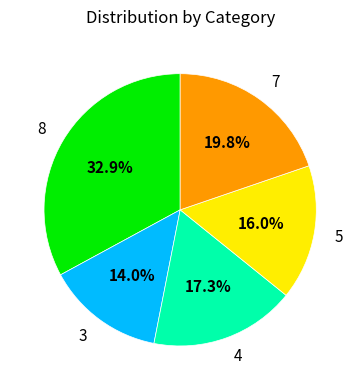

Is it true that 4 is 17% of the pie?

True